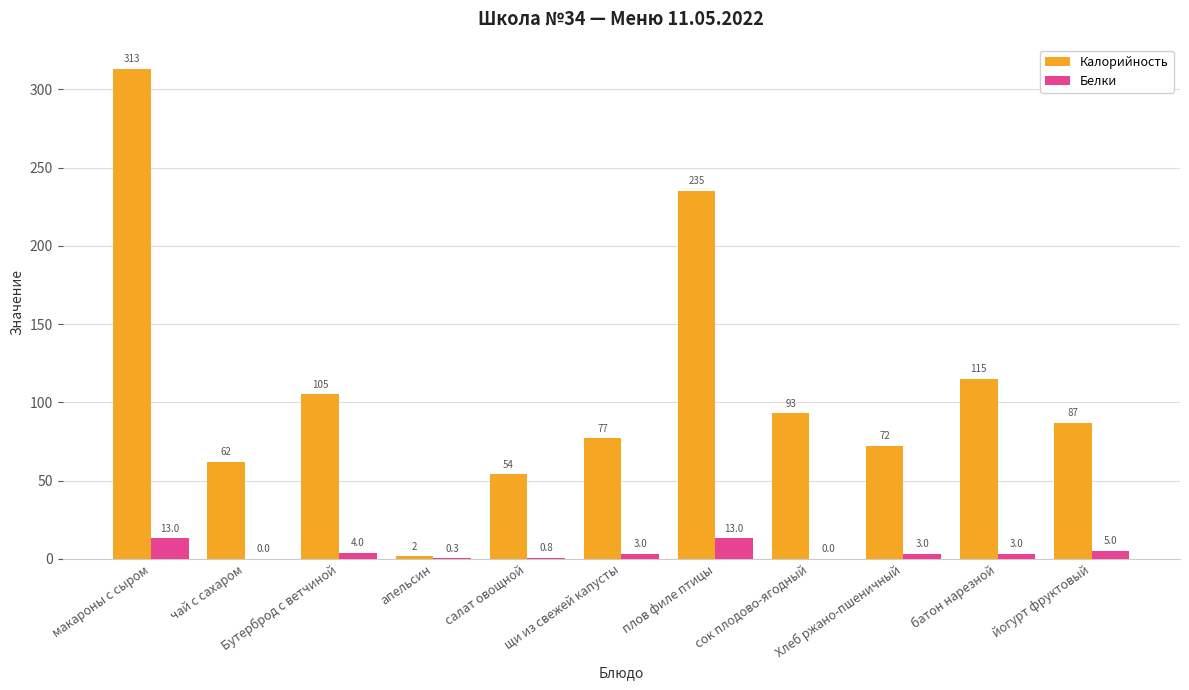

What is the greatest value displayed?

313.0